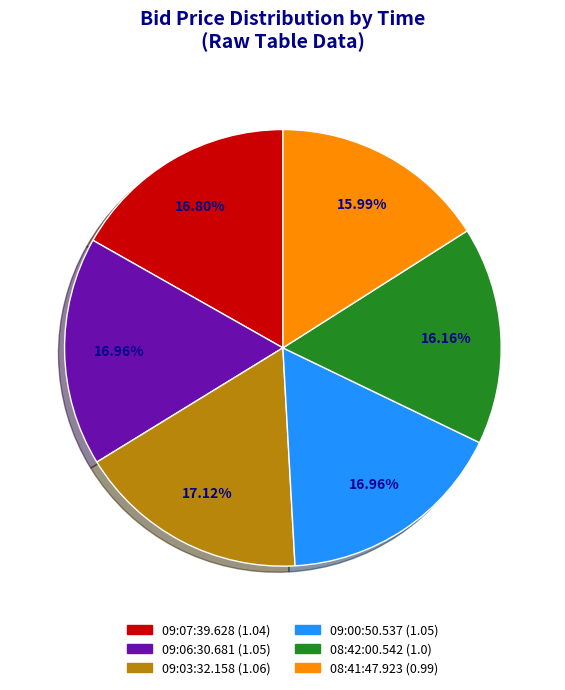

Is there any slice that represents more than half of the pie?

No